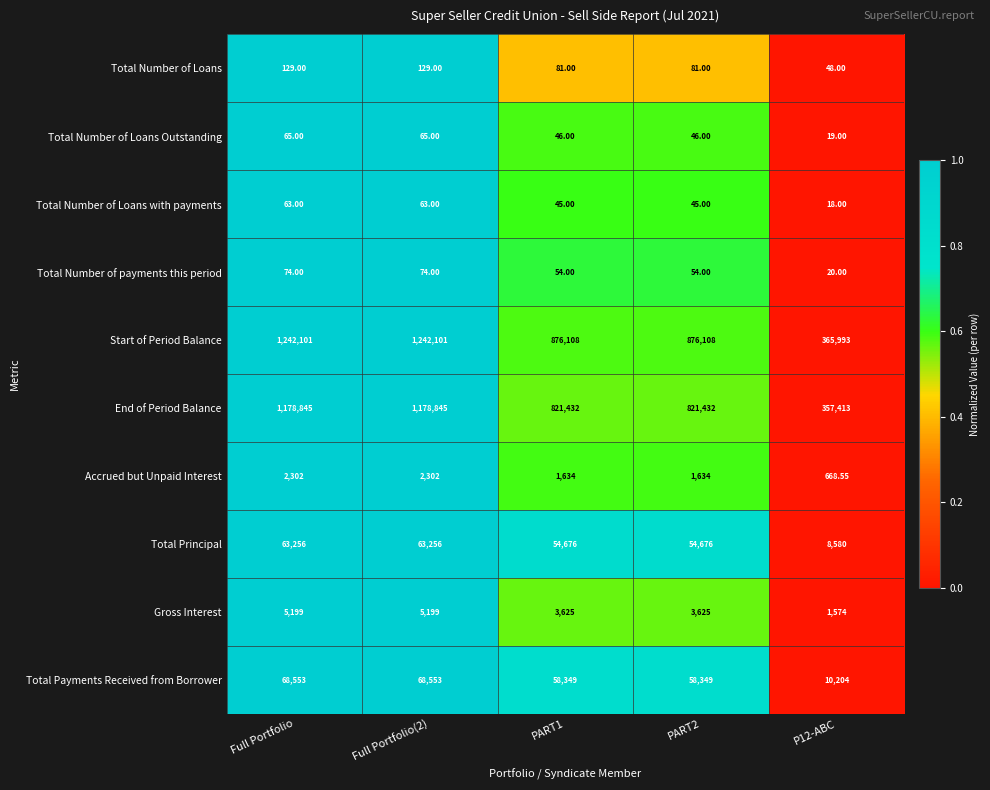

Which series has the largest range (max minus min)?

Start of Period Balance